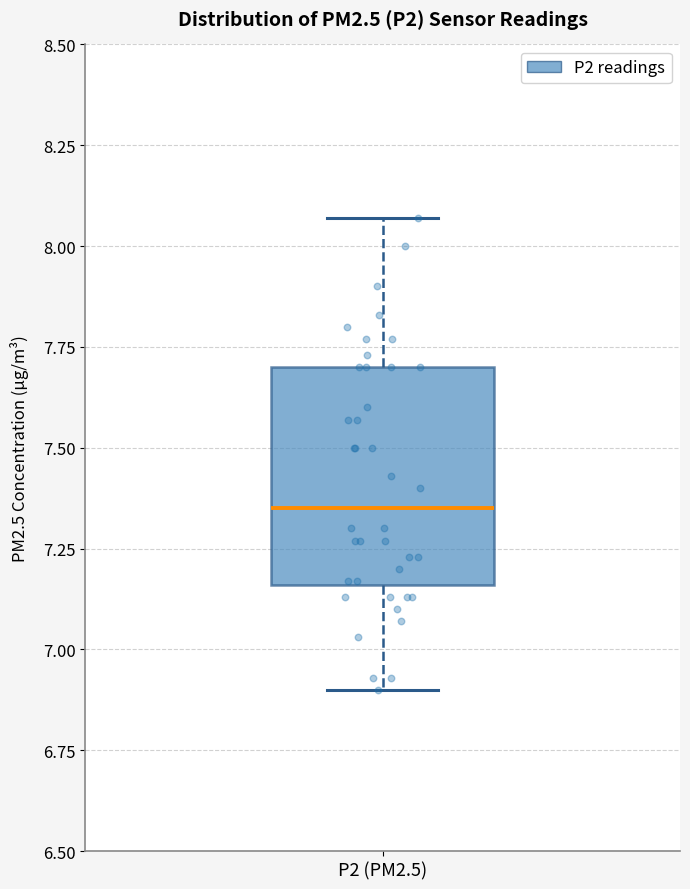

Transcribe this box plot: give where the median line is, the range the box spans, and where the two whiskers end, as read against the y-axis. The values are not printed on the chart, so give them approximately, as read against the axis.

median 7.35, box 7.15 to 7.70, whiskers 6.90 to 8.05